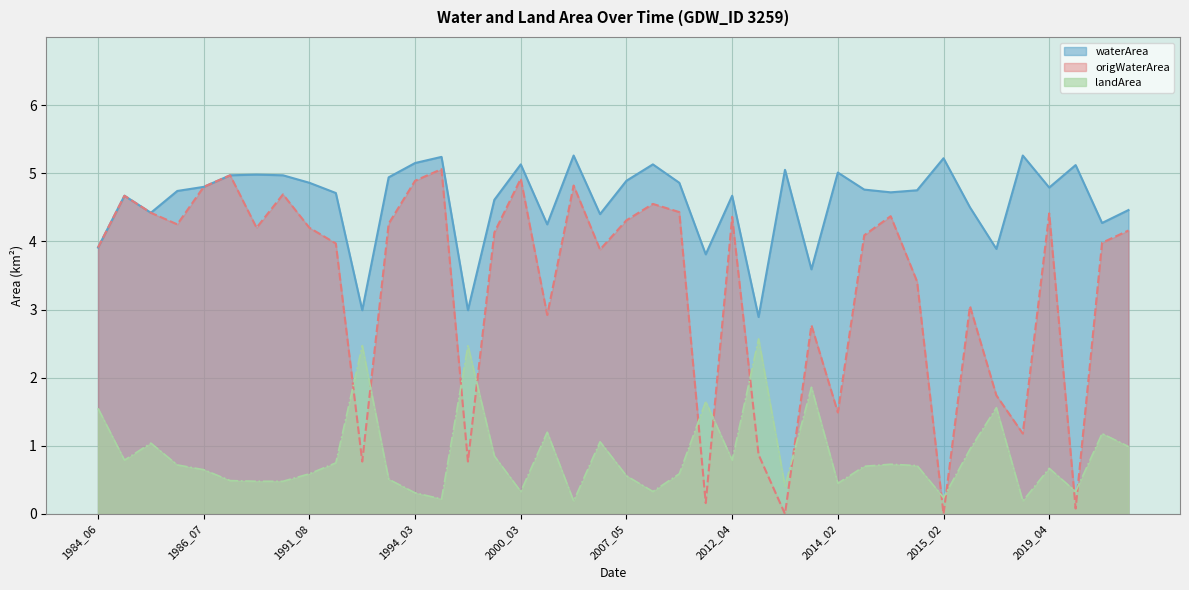

How many times do origWaterArea and landArea cross each other?

12